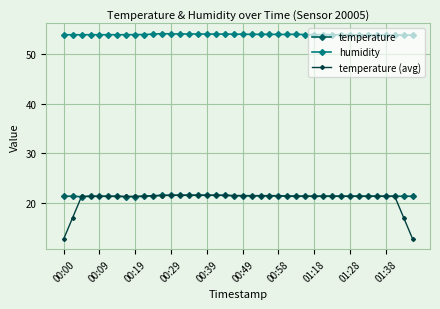

What is the value of the temperature point at the 30th from the left?

21.4